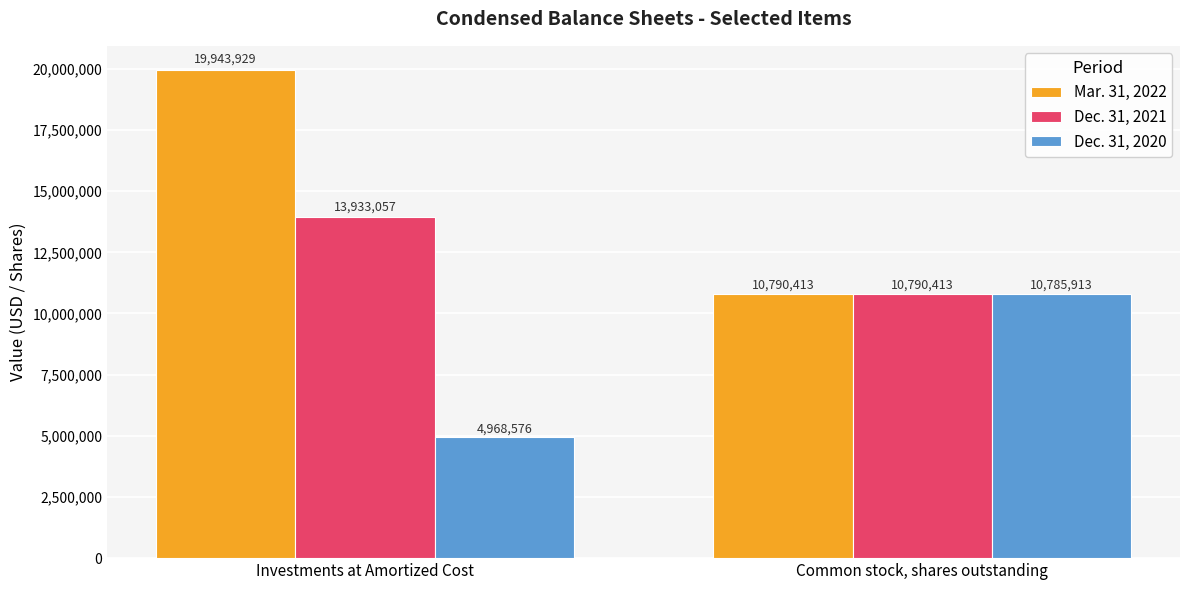

Which category has the highest value in the Mar. 31, 2022 series?

Investments at Amortized Cost